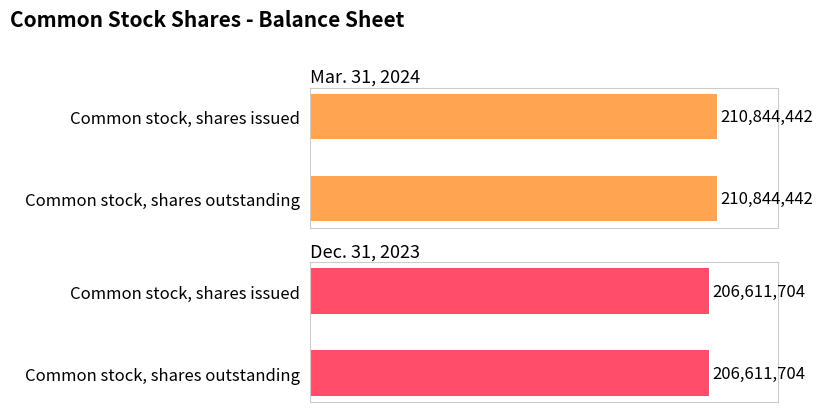

Which category has the lowest value in the Mar. 31, 2024 series?

Common stock, shares issued